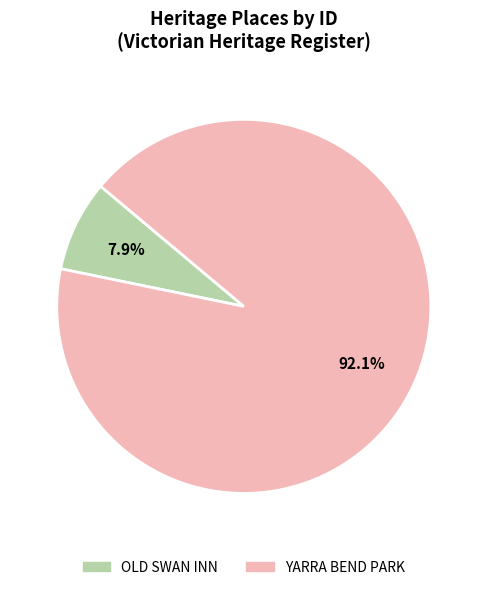

How many slices are in this pie chart?

2